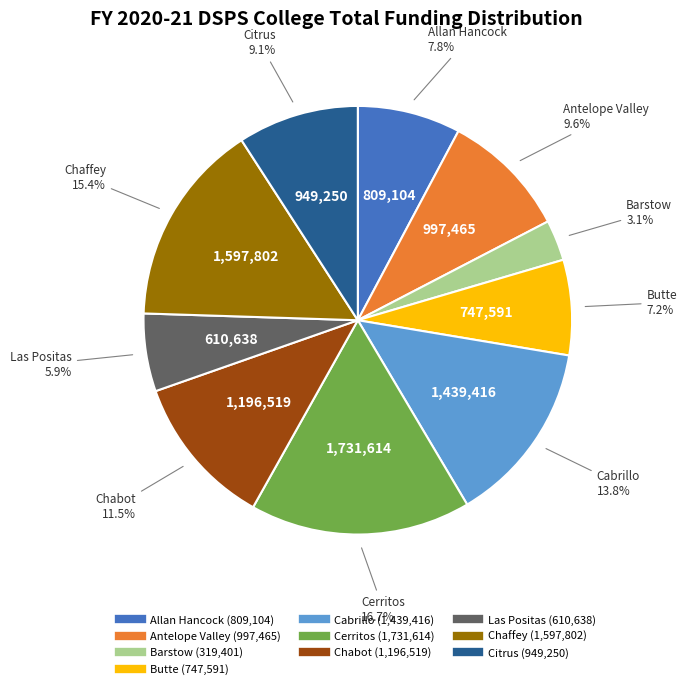

Between Cerritos and Cabrillo, which is larger?

Cerritos